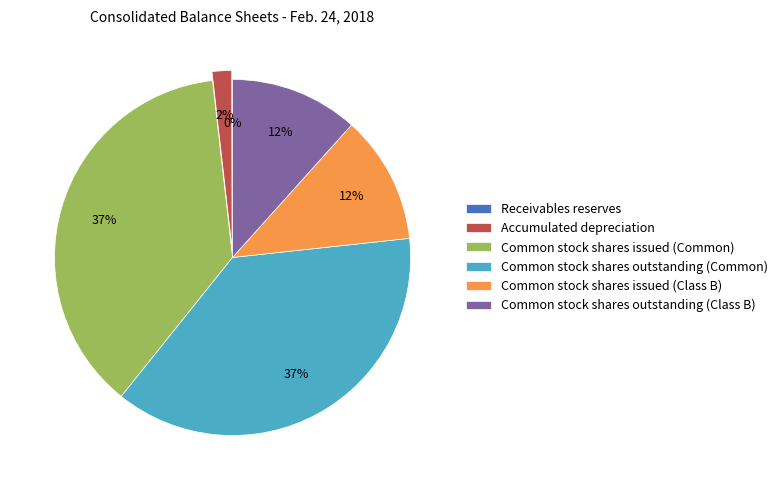

Is it true that Common stock shares issued (Common) is 37% of the pie?

True